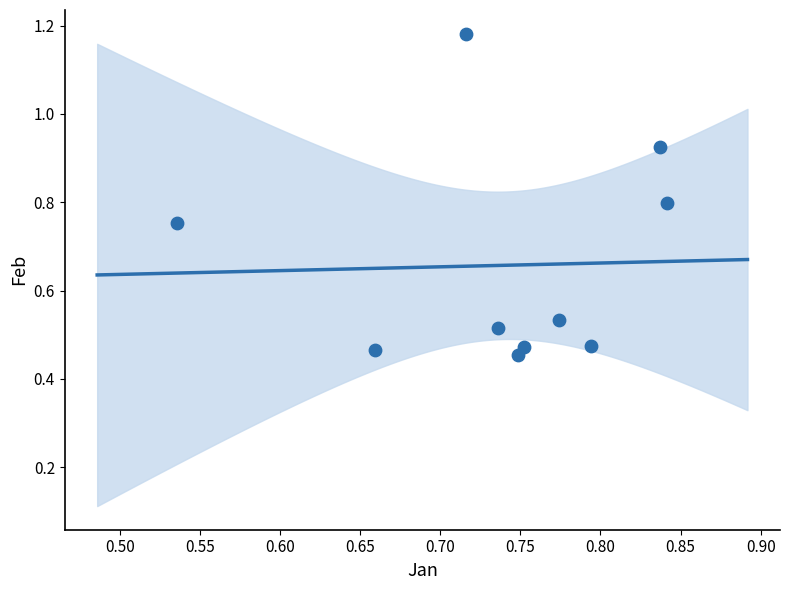

What is the range of Y values (max minus min)?

0.7